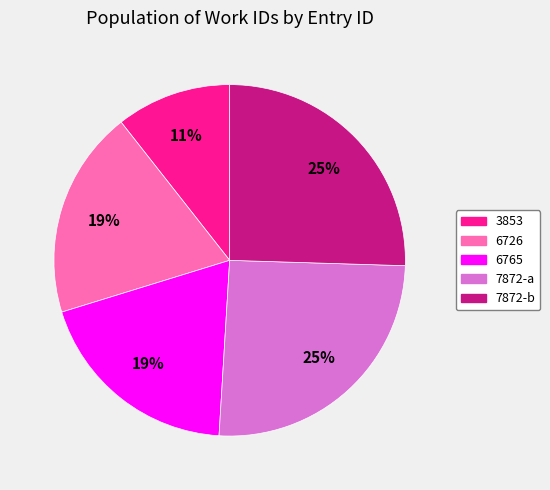

What percentage is the 3853 slice, to the nearest percent?

11%